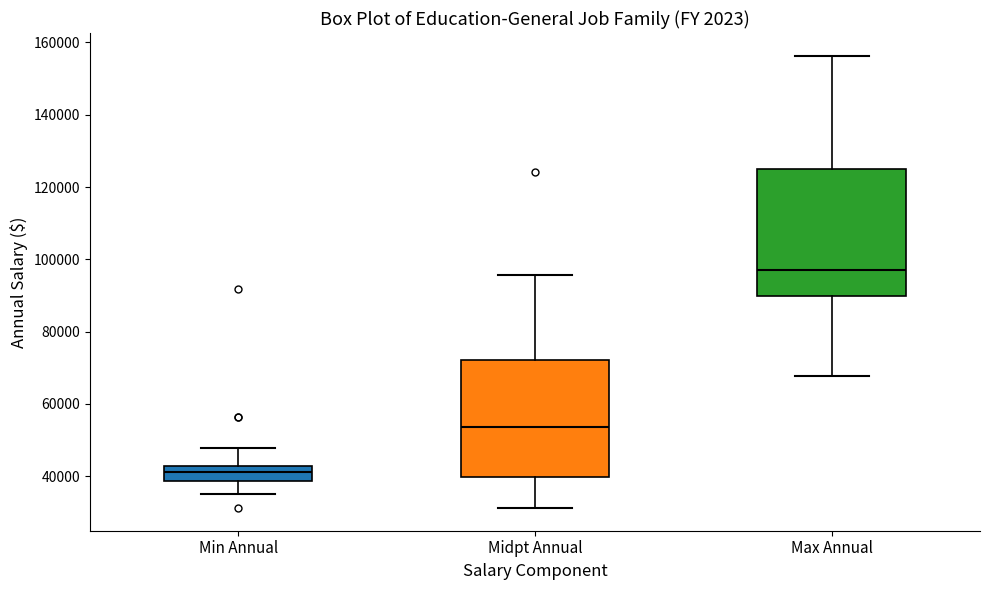

Comparing the boxes themselves (not the whiskers), which one is the tallest?

Max Annual